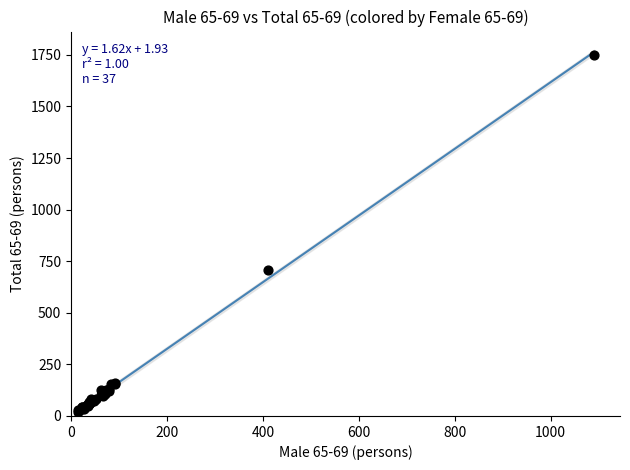

What Y value in the scatter plot is closest to 883?

709